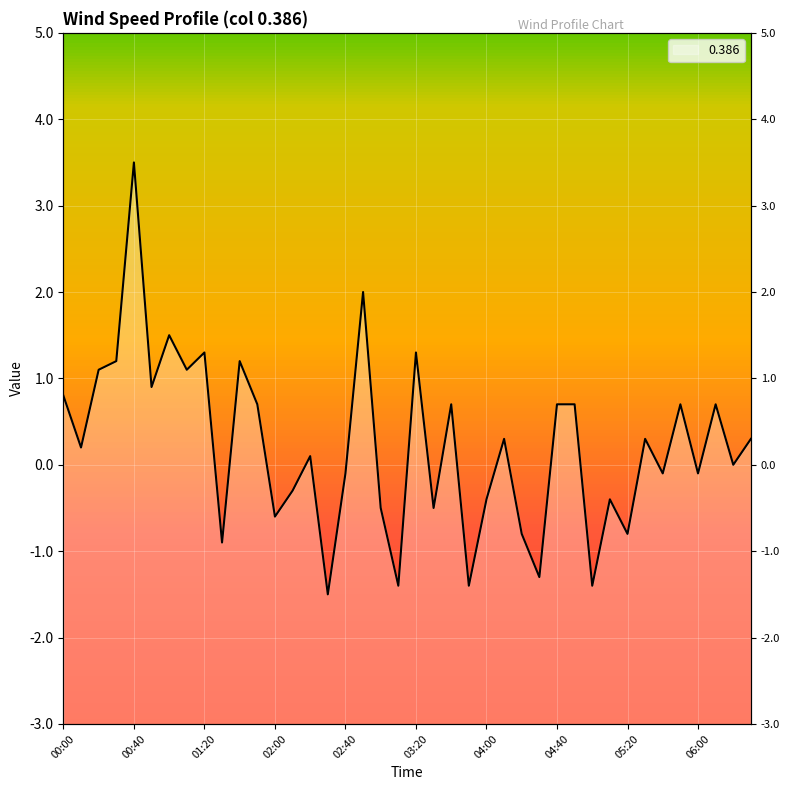

Reading right to left, list all the values displayed in this chart.

0.3	0.0	0.7	-0.1	0.7	-0.1	0.3	-0.8	-0.4	-1.4	0.7	0.7	-1.3	-0.8	0.3	-0.4	-1.4	0.7	-0.5	1.3	-1.4	-0.5	2.0	-0.1	-1.5	0.1	-0.3	-0.6	0.7	1.2	-0.9	1.3	1.1	1.5	0.9	3.5	1.2	1.1	0.2	0.8